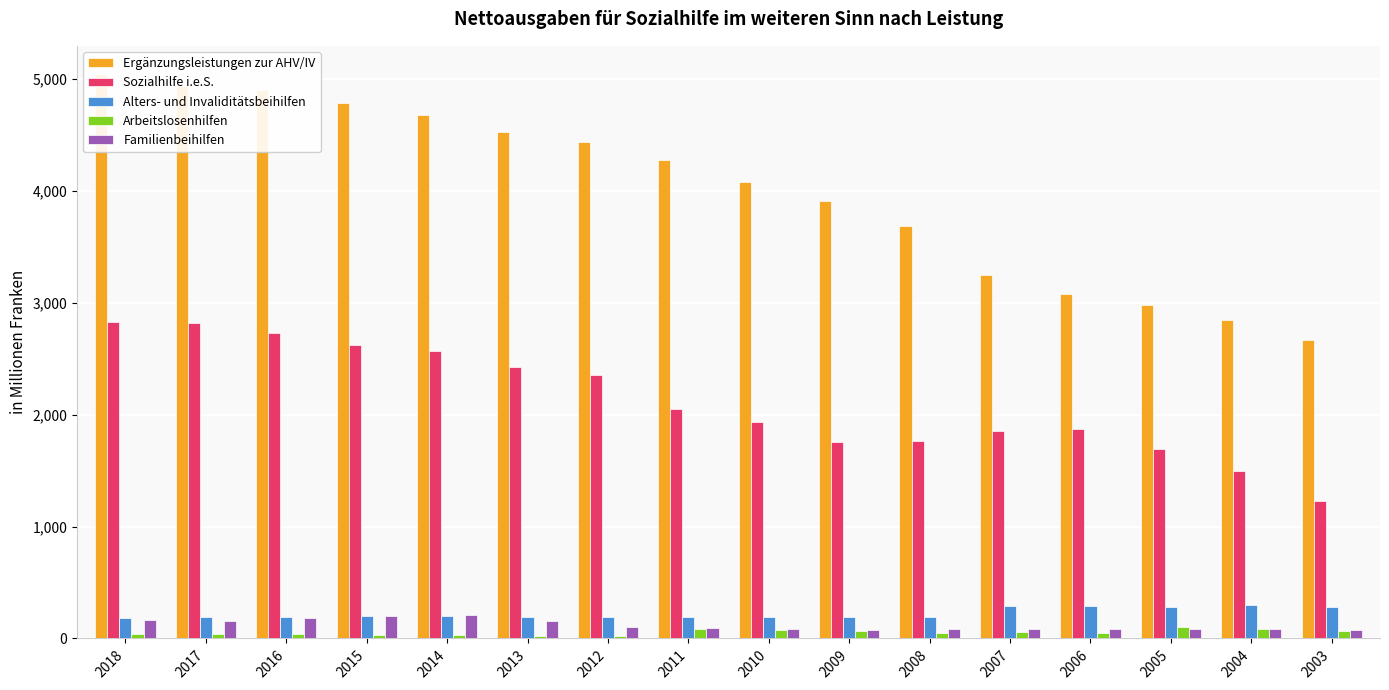

Which label corresponds to the smallest value in the chart?

2012